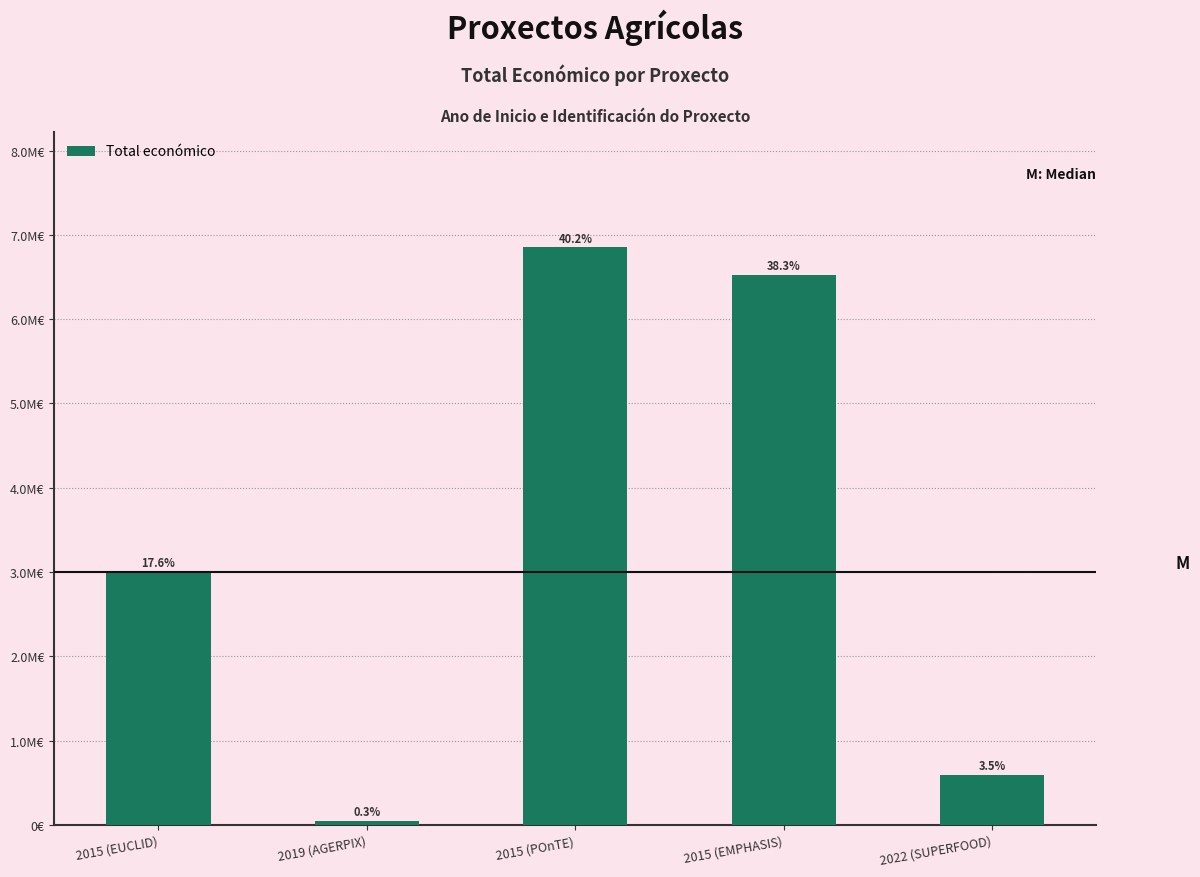

Rank the categories by value from lowest to highest.

2019 (AGERPIX), 2022 (SUPERFOOD), 2015 (EUCLID), 2015 (EMPHASIS), 2015 (POnTE)